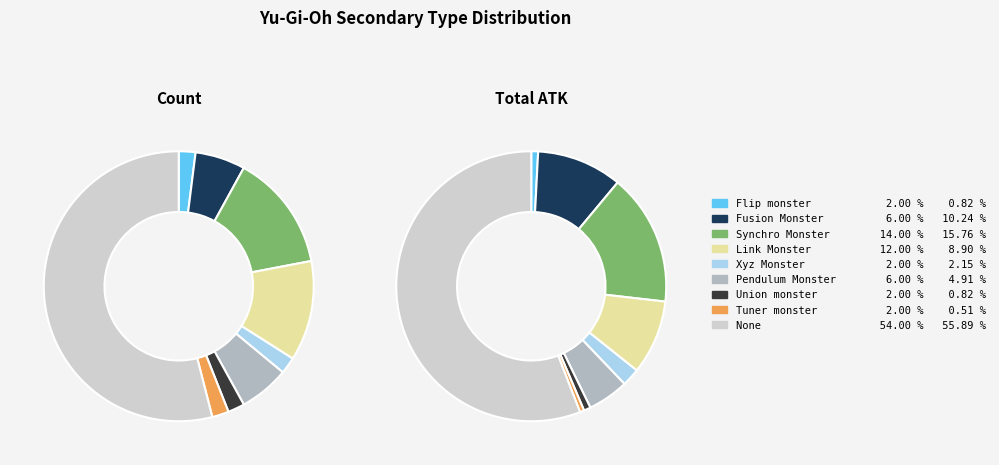

Which slice is the smallest?

Flip monster